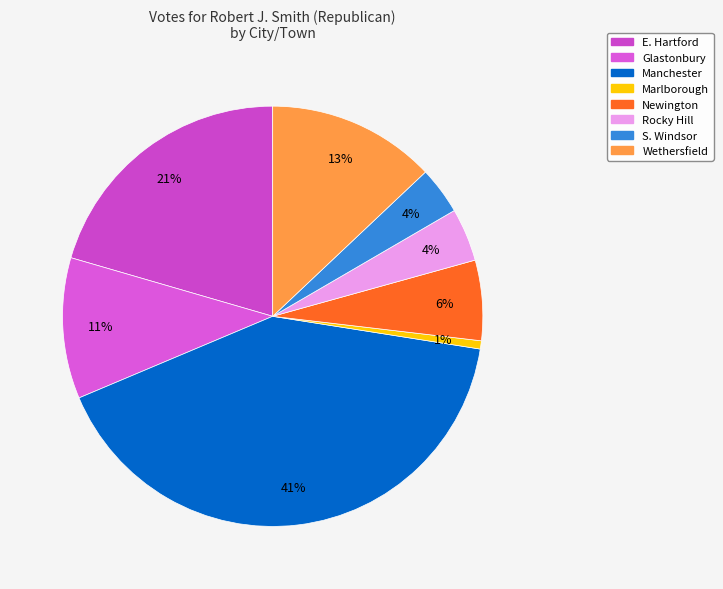

Count the number of slices in the pie.

8